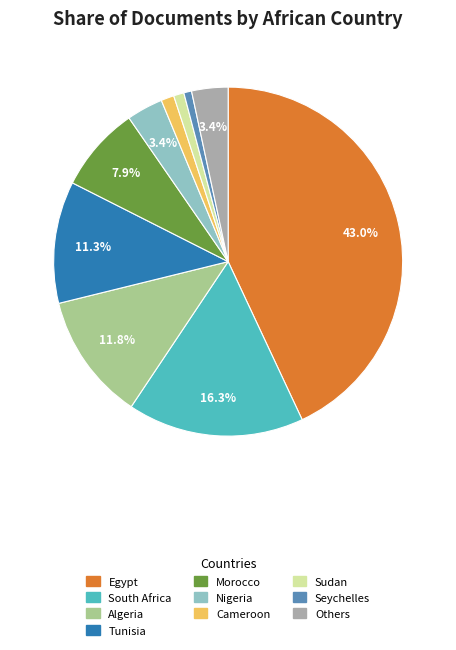

Which category has the biggest portion of the pie?

Egypt